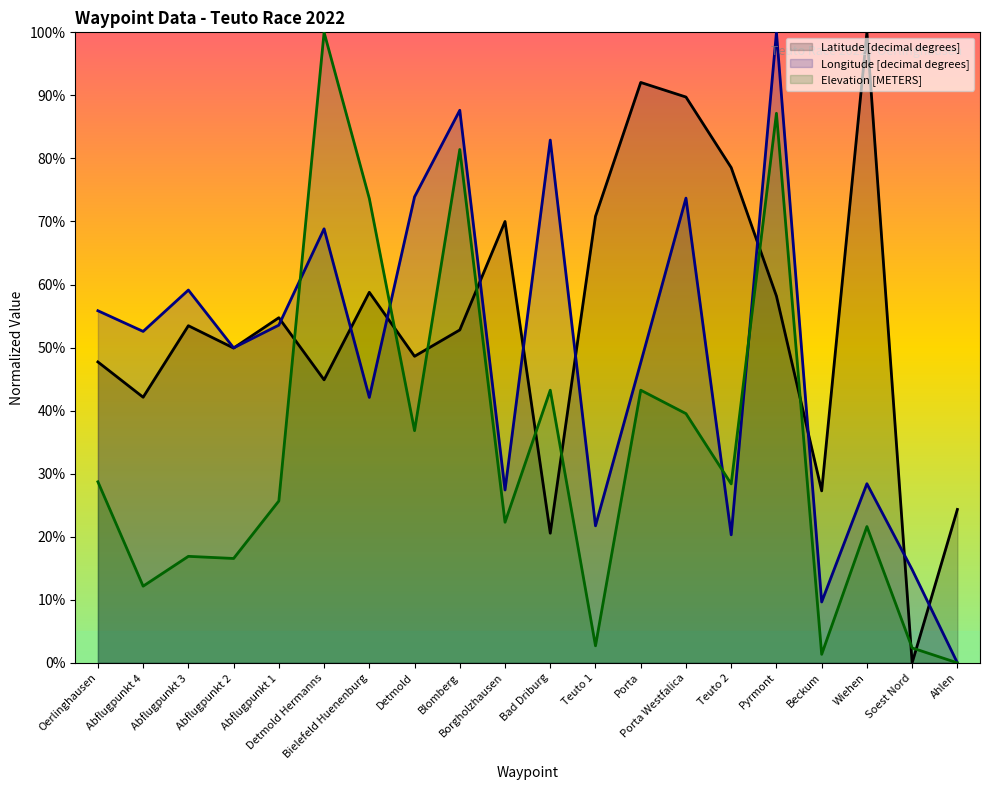

How many interior local valleys does the Longitude [decimal degrees] series have?

7